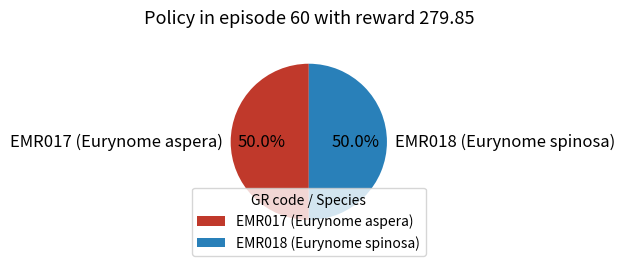

What percentage is the EMR018 (Eurynome spinosa) slice, to the nearest percent?

50%